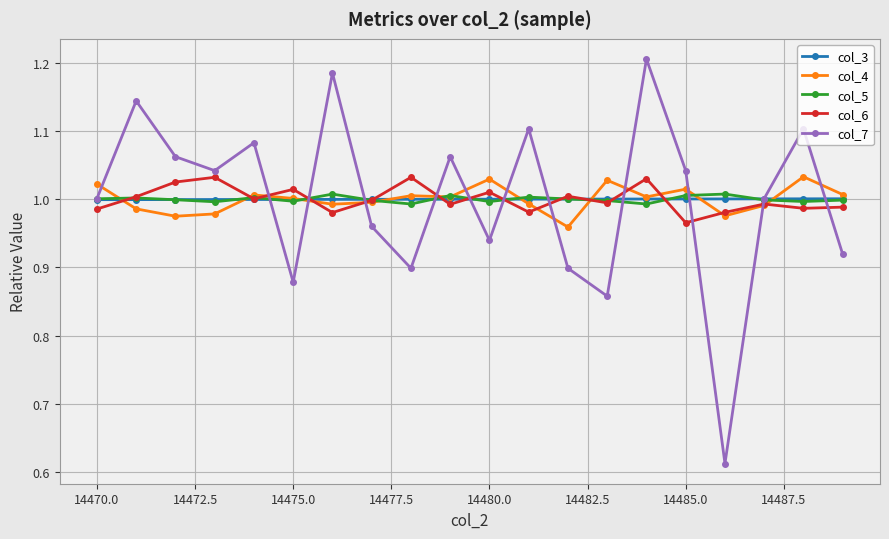

Which series has the largest range (max minus min)?

col_7